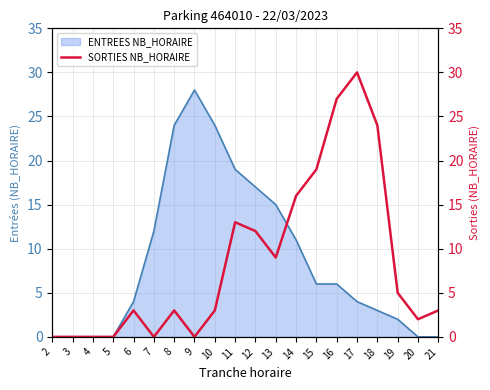

At which label does ENTREES NB_HORAIRE reach its peak?

9